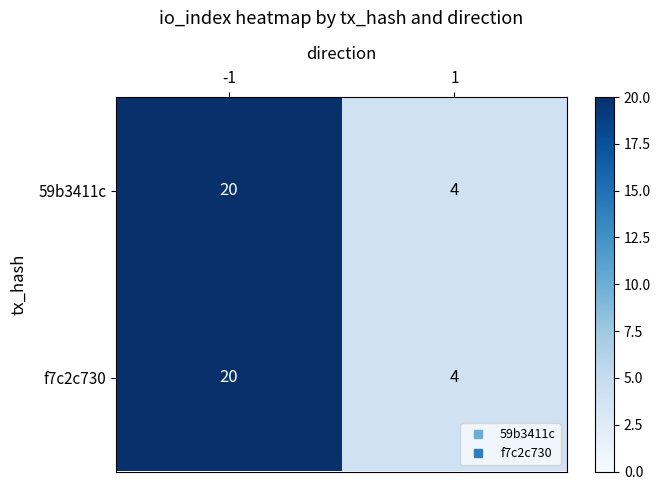

At which category is the sum across all series the highest?

-1